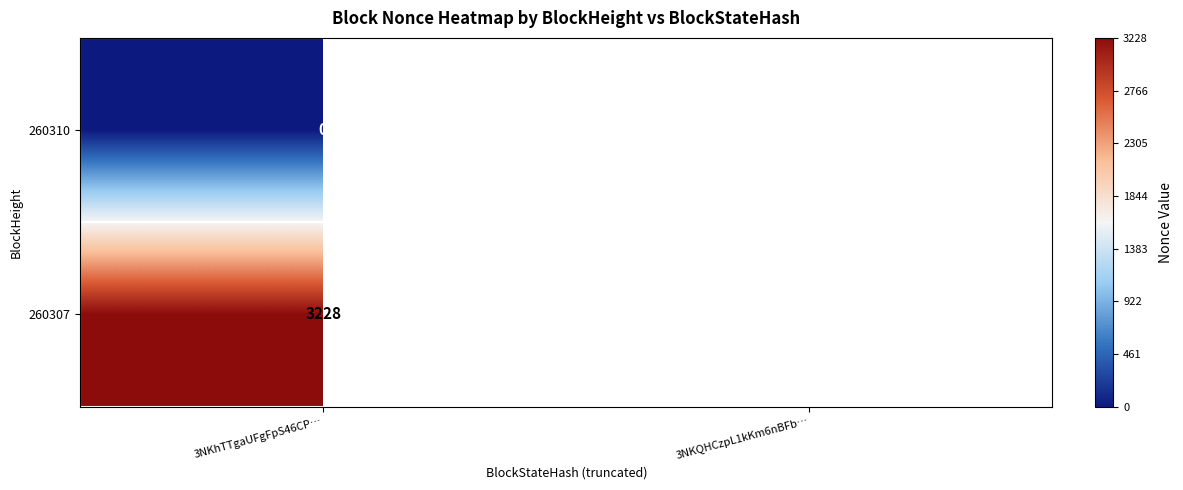

Rank the series at 3NKhTTgaUFgFpS46CP… from lowest to highest value.

260310, 260307